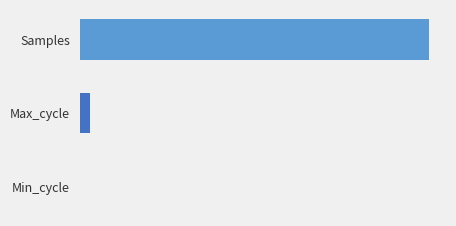

Are the bars horizontal?

Yes